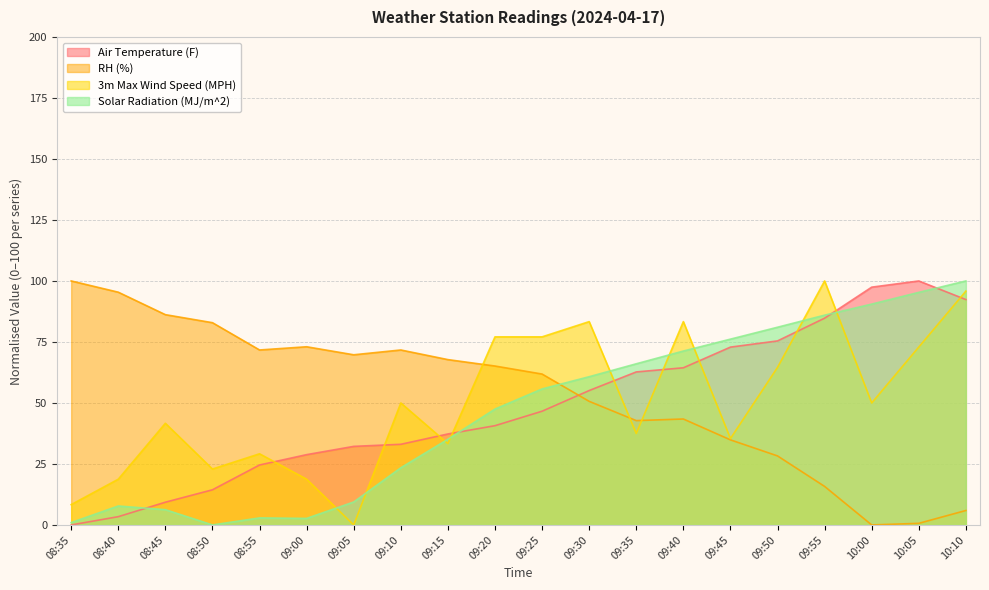

Which series has the largest total across all categories?

RH (%)